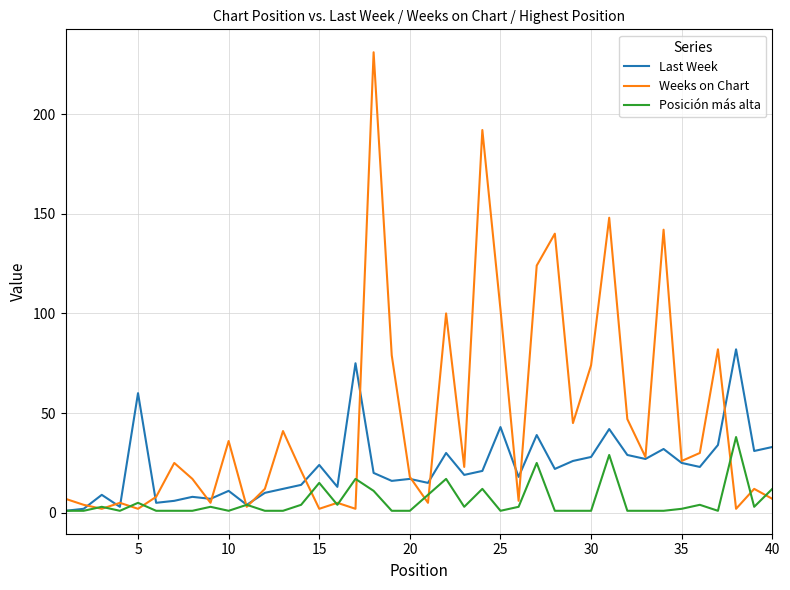

Rank the series by their maximum value, from lowest to highest.

Posición más alta, Last Week, Weeks on Chart